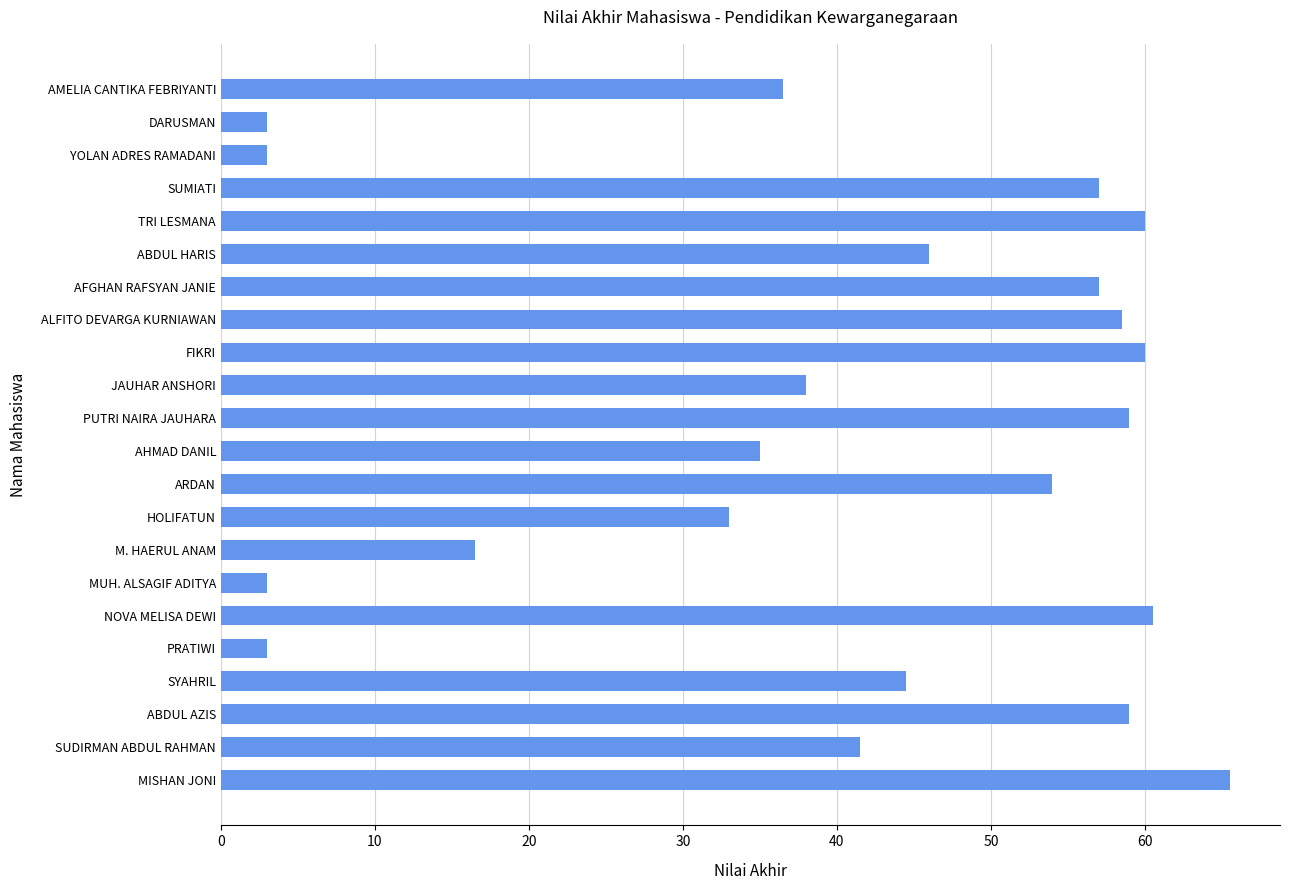

What is the minimum value shown in the chart?

3.0